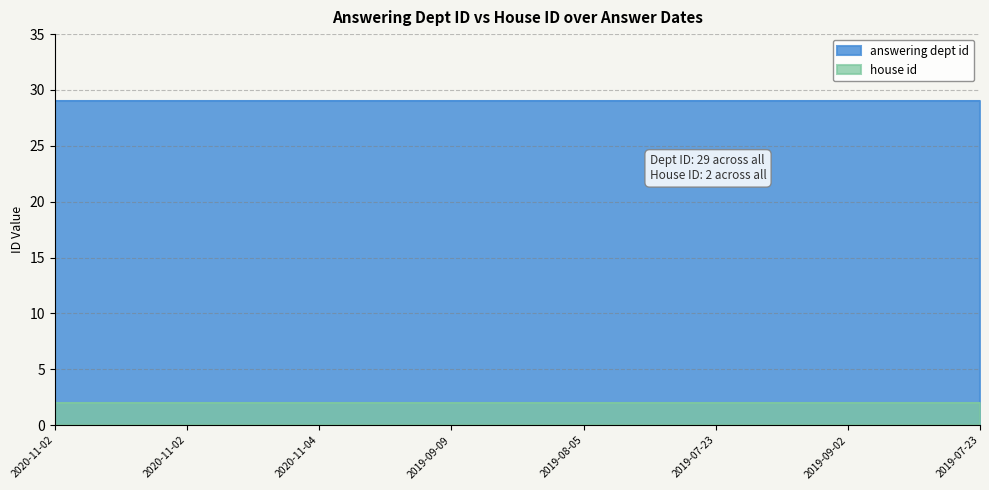

How many lines are shown in the chart?

2